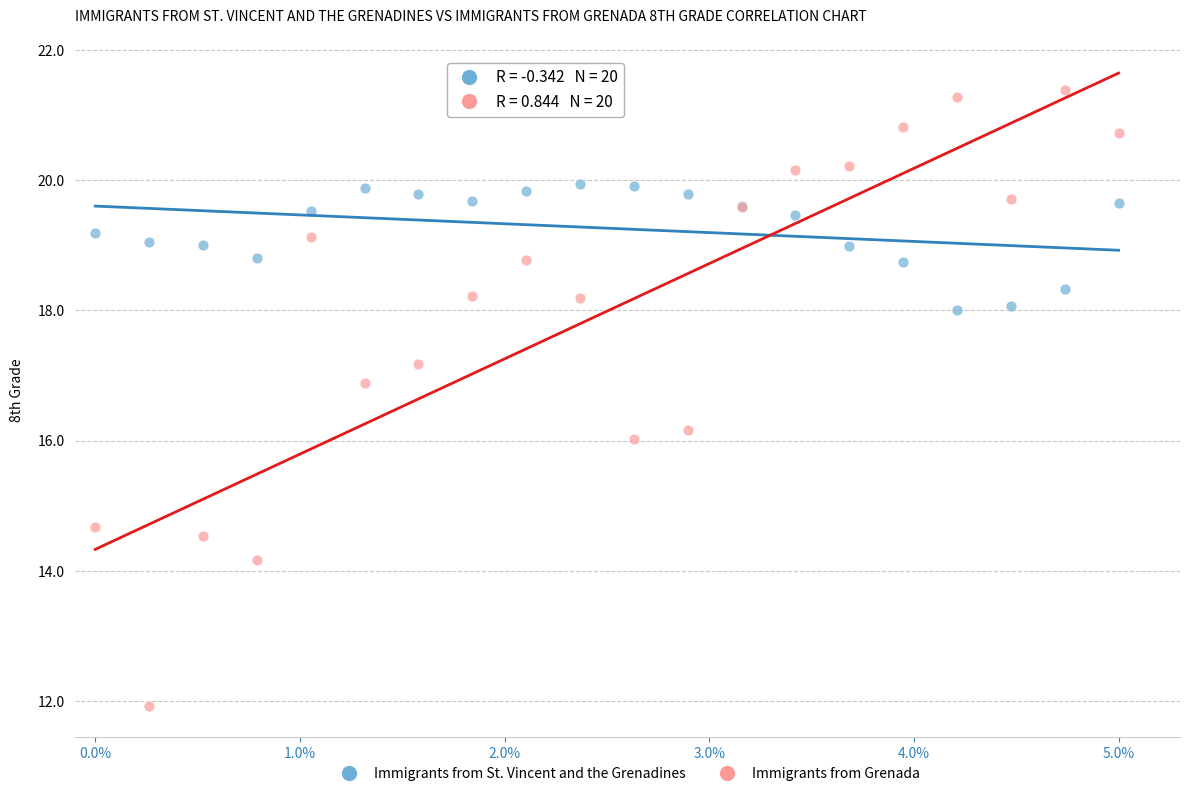

Which series reaches the minimum Y coordinate?

Immigrants from Grenada